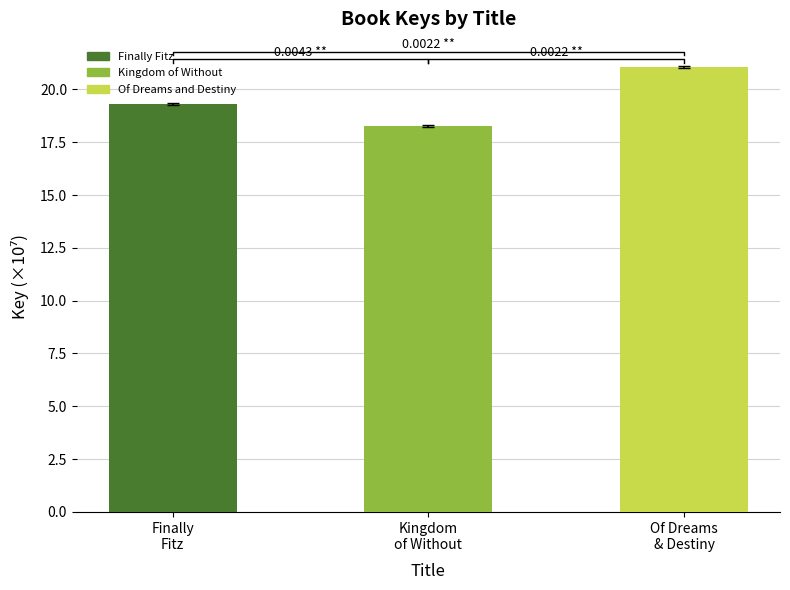

Is it true that the value at Kingdom
of Without is 18.3?

True